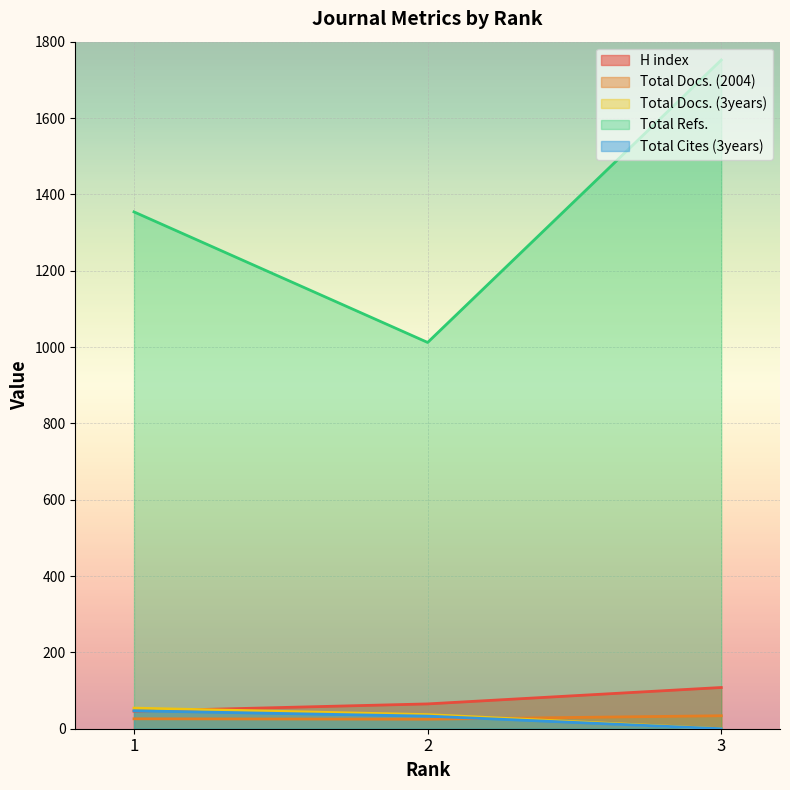

What is the difference between the second highest and minimum values in the Total Cites (3years) series?

33